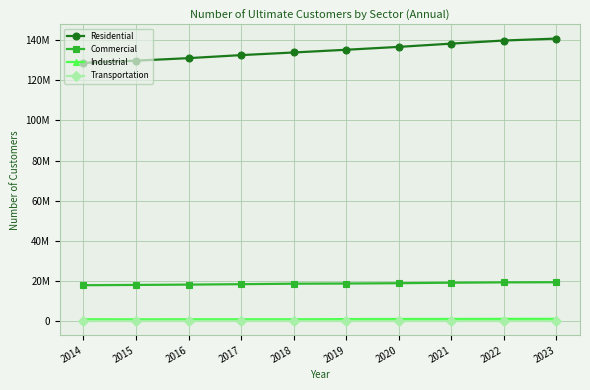

What are all the series names shown in the legend?

Residential, Commercial, Industrial, Transportation